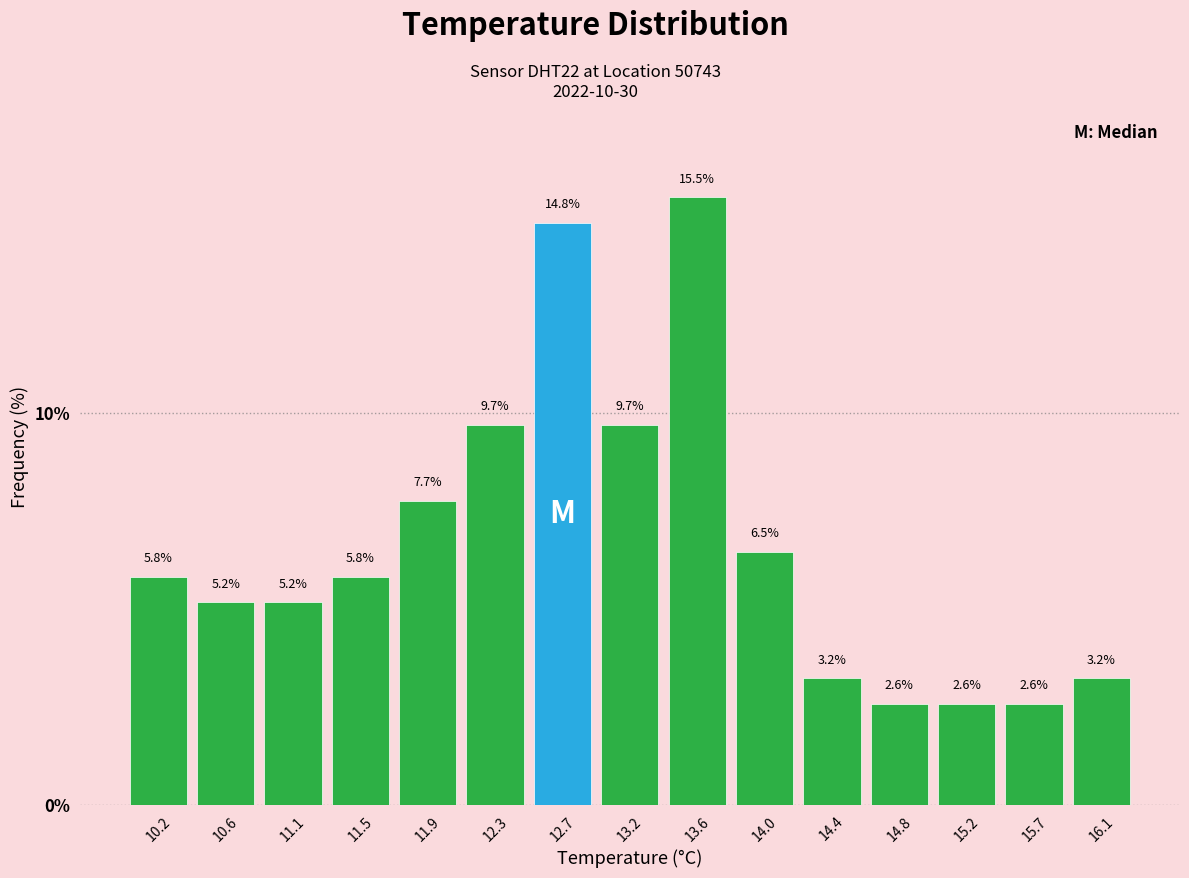

How tall is the bar that spans 15.46 to 15.88 on the x-axis? The bar edges are not printed on the chart, so give them approximately, as read against the axis.

2.6